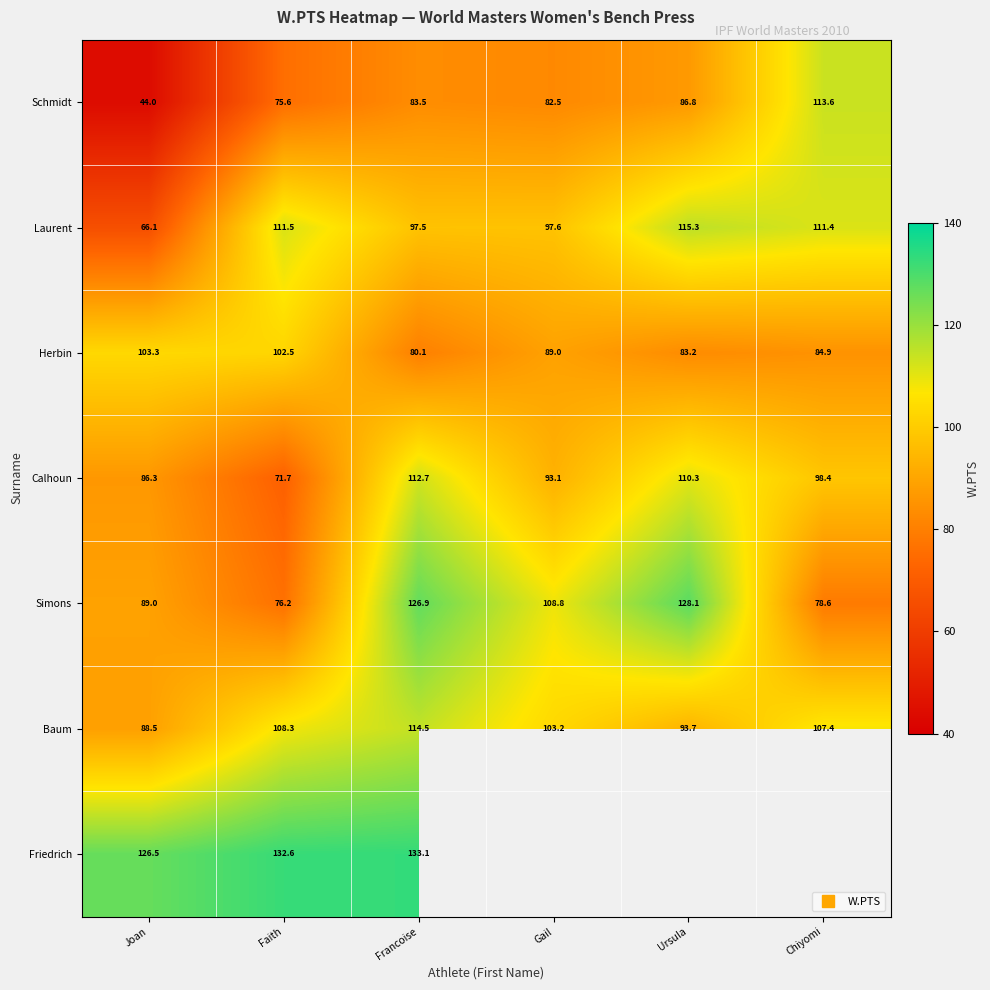

Is it true that Calhoun equals 50.3 at Gail?

False